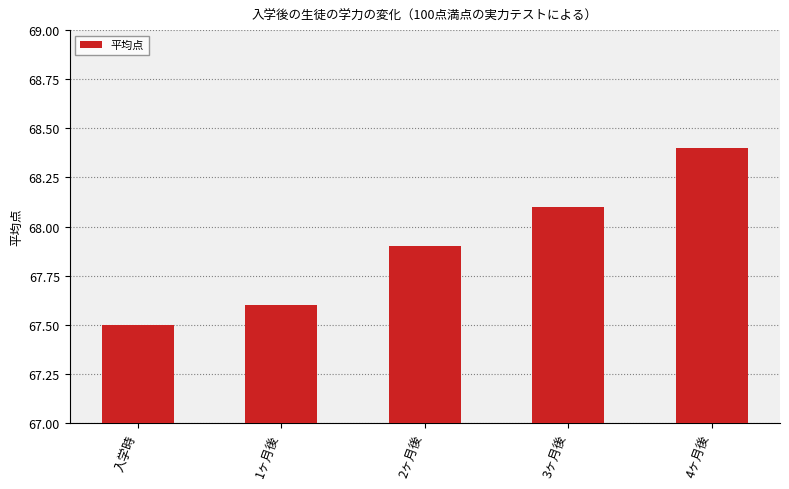

The value at 2ヶ月後 is 14.4. True or false?

False